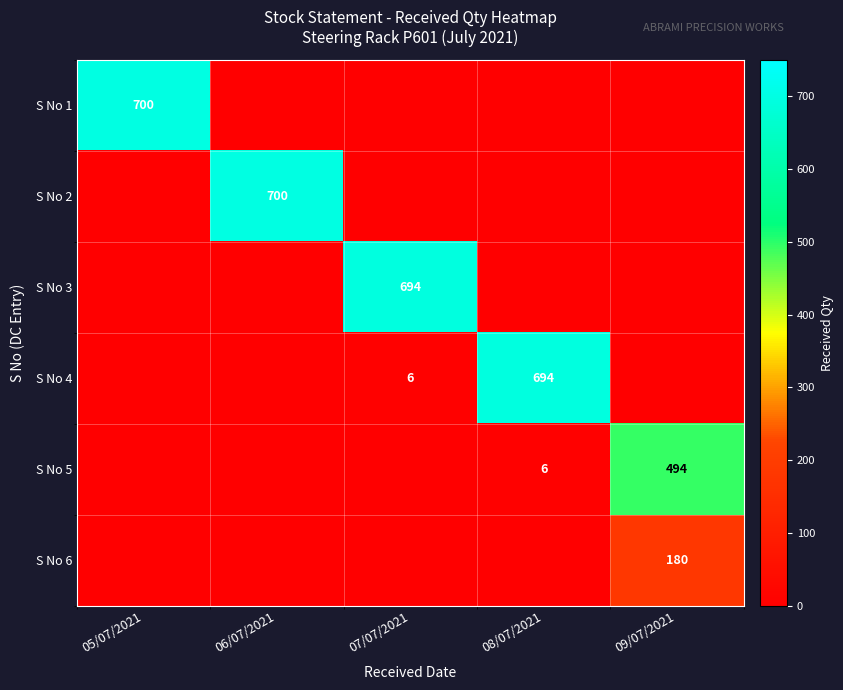

Is it true that S No 5 equals 3 at 08/07/2021?

False